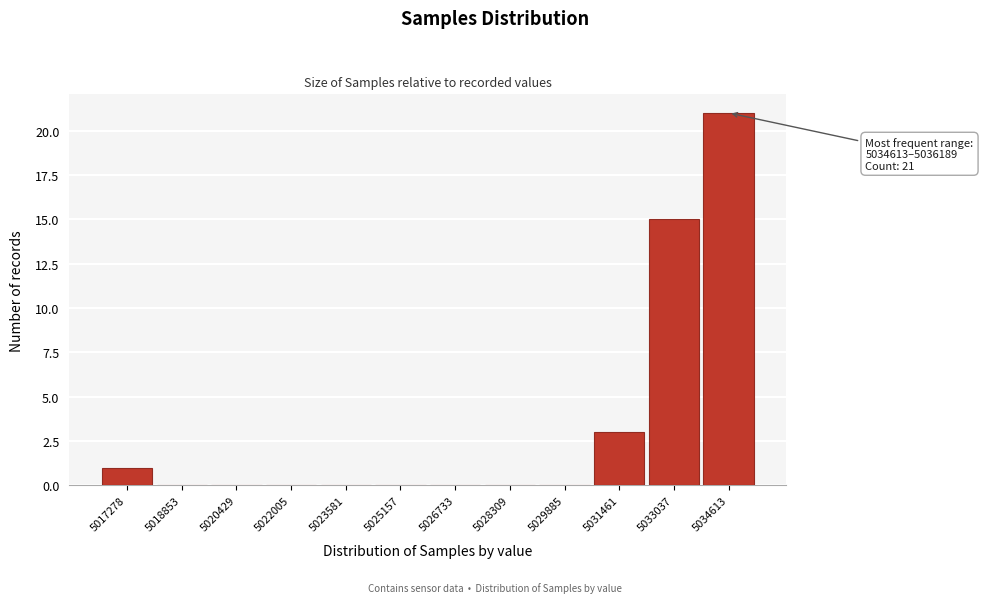

Reading left to right, what are all the values shown in this chart?

5017278=1	5018853=0	5020429=0	5022005=0	5023581=0	5025157=0	5026733=0	5028309=0	5029885=0	5031461=3	5033037=15	5034613=21